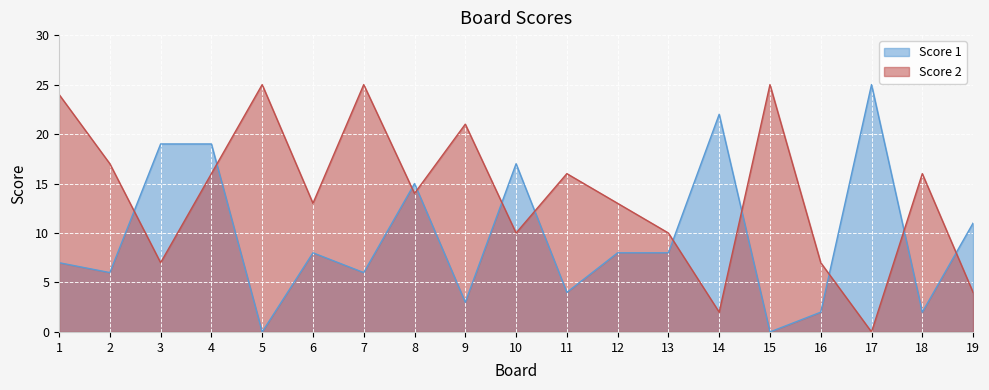

Which series ends up on top after the final intersection of Score 1 and Score 2?

Score 1